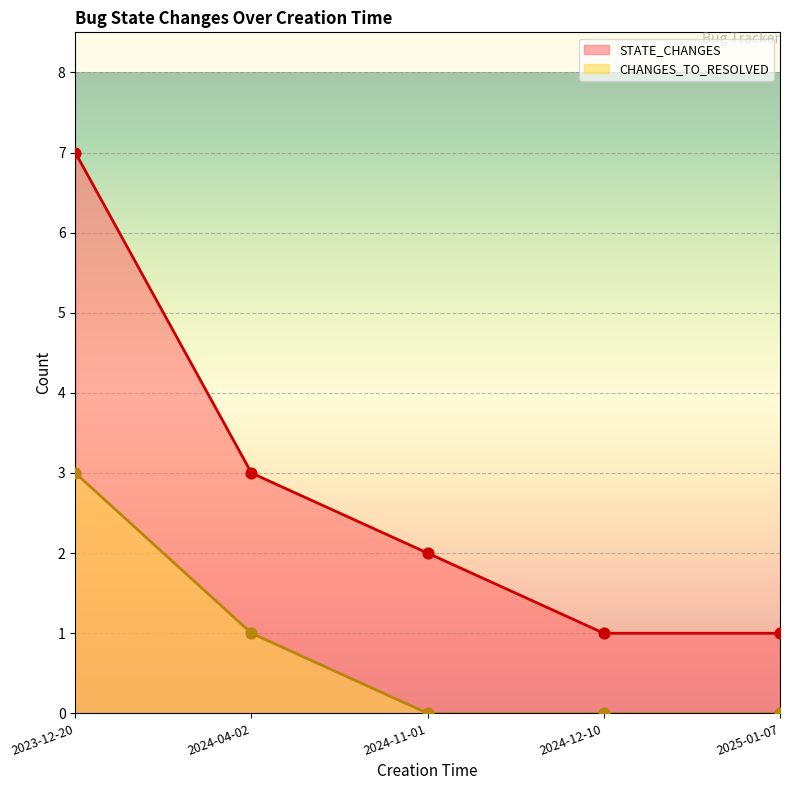

At how many categories does at least one series exceed 5?

1